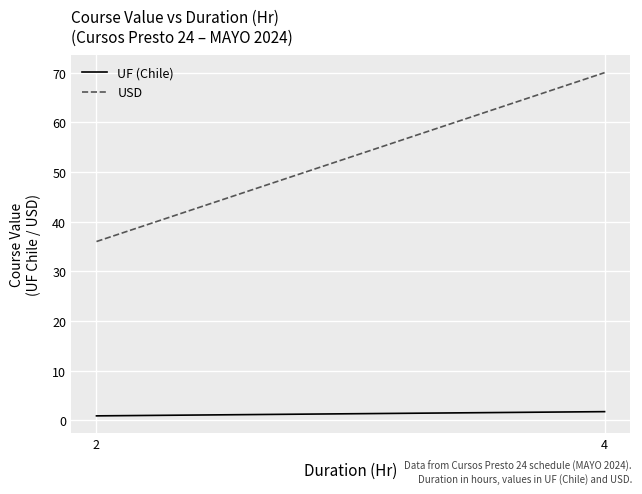

How many lines are shown in the chart?

2